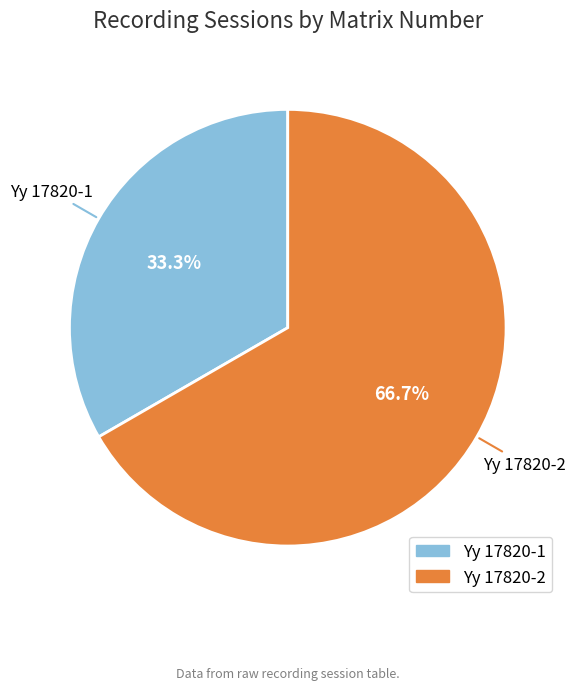

To the nearest percent, what portion does Yy 17820-2 represent?

67%